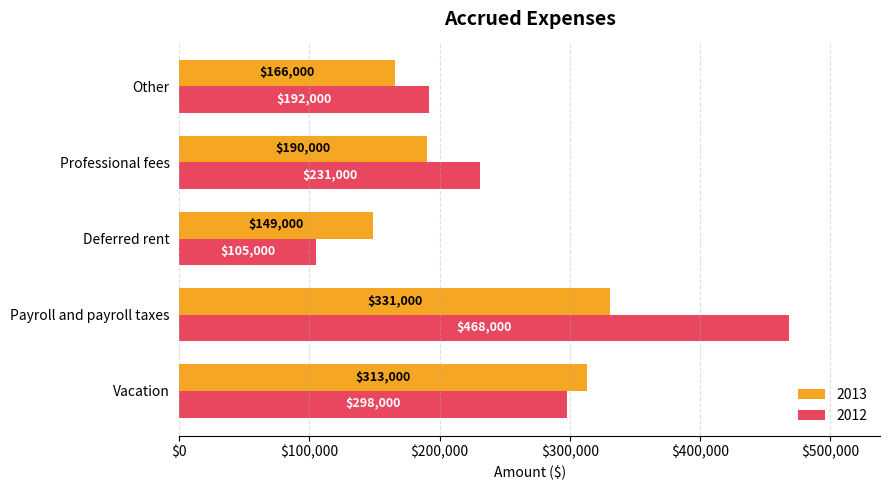

List the series in order of their peak value, lowest first.

2013, 2012